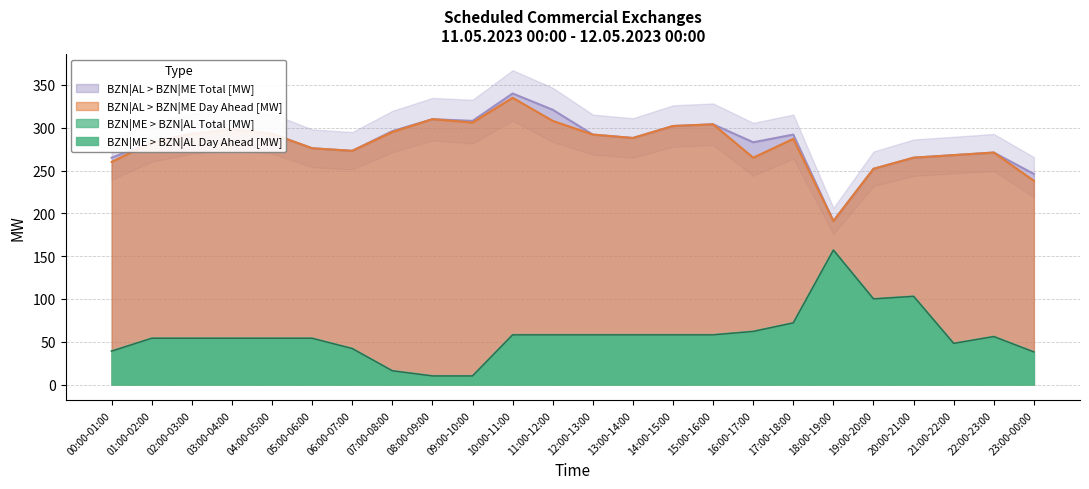

How many interior local valleys does the BZN|ME > BZN|AL Total [MW] series have?

2